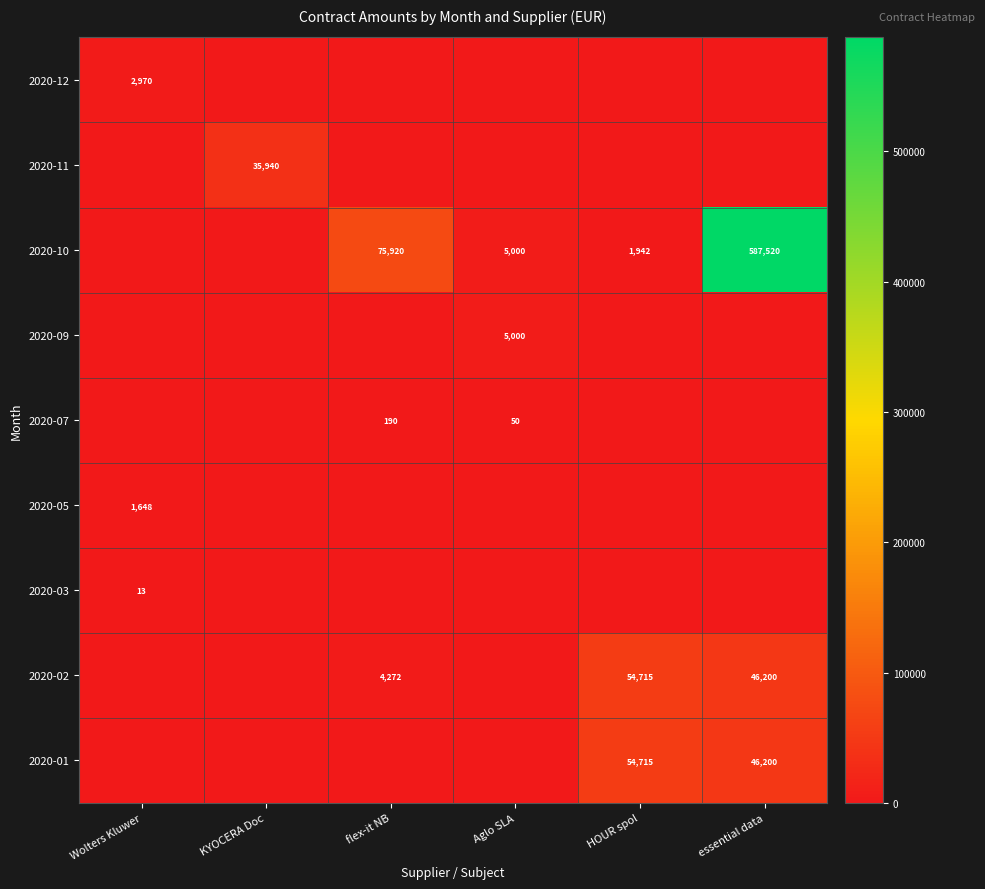

The 2020-10 series shows 5000 at Aglo SLA. True or false?

True